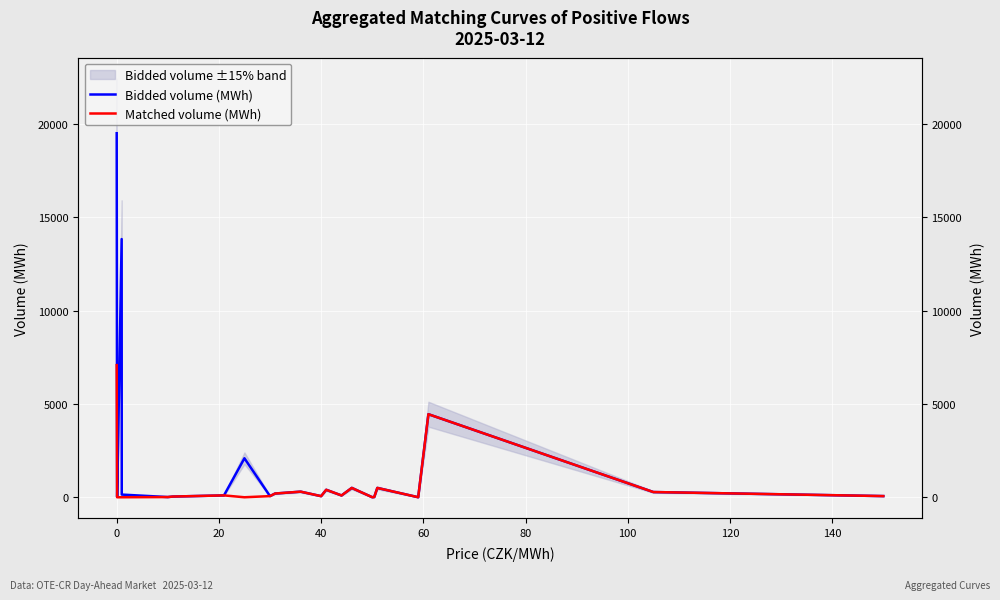

What are all the series names shown in the legend?

Bidded volume (MWh), Matched volume (MWh)